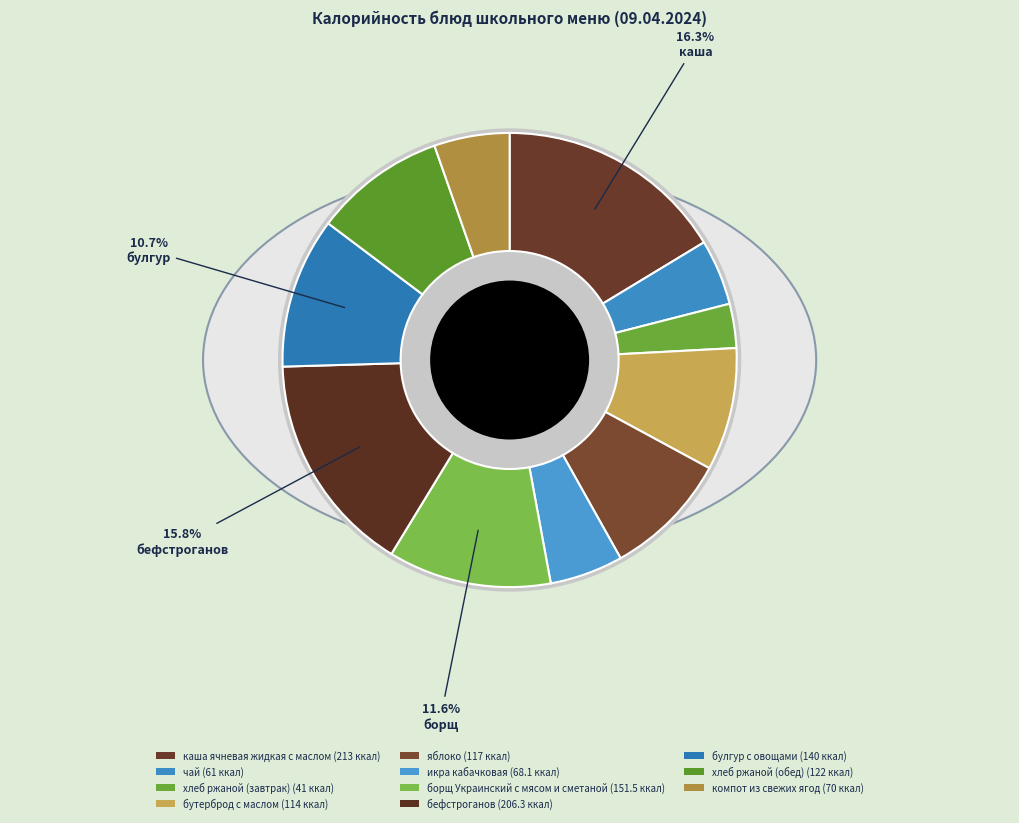

What is the change in value from чай to хлеб ржаной (завтрак)?

-20.0